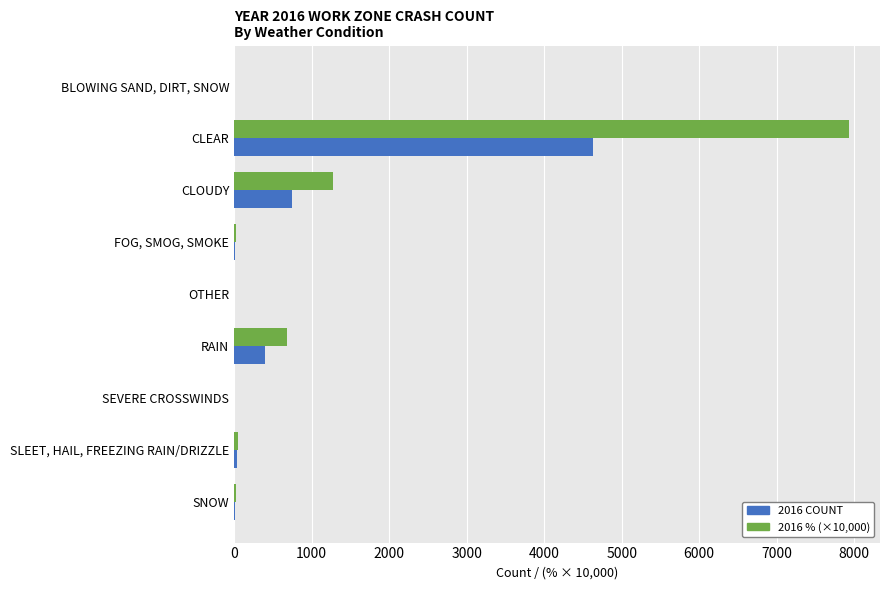

Count the number of categories in the chart.

9